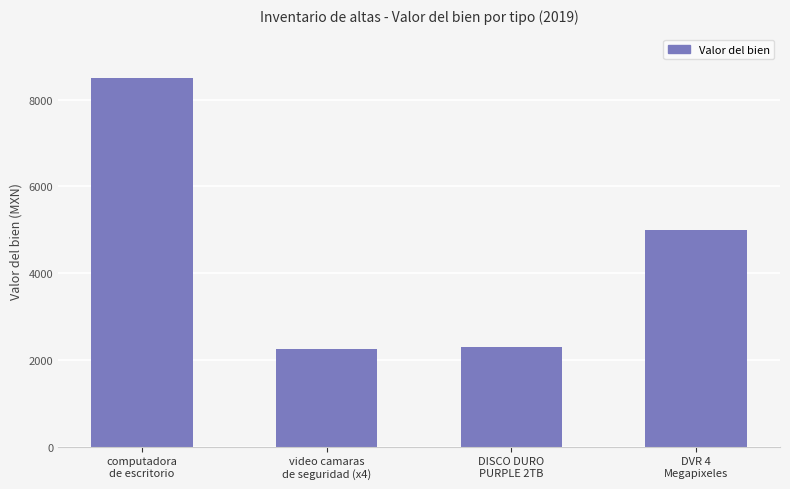

What is the average value?

4511